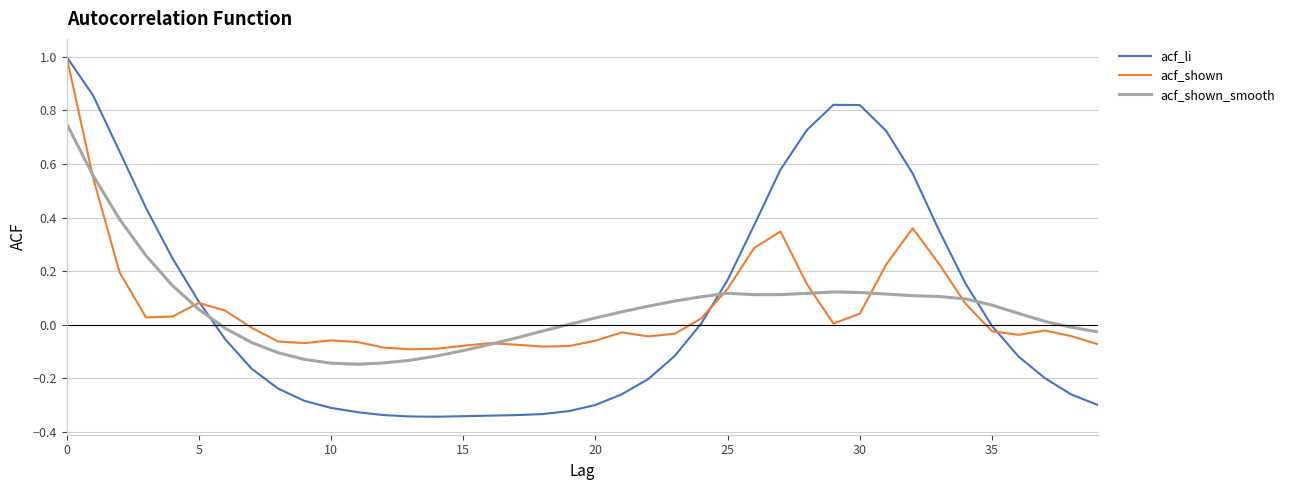

What is the greatest value displayed?

1.0